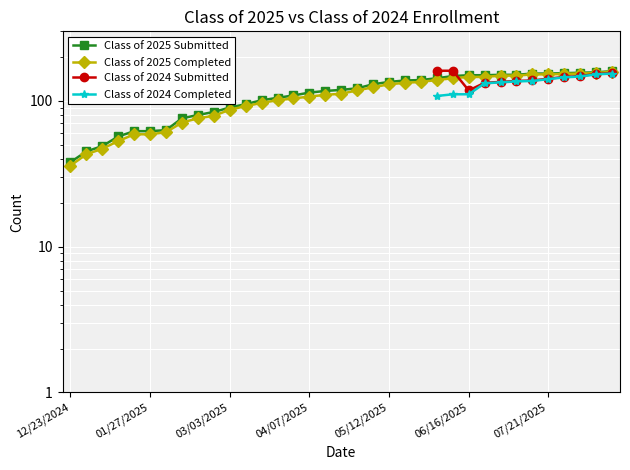

At which category does the chart reach its minimum across all series?

12/23/2024